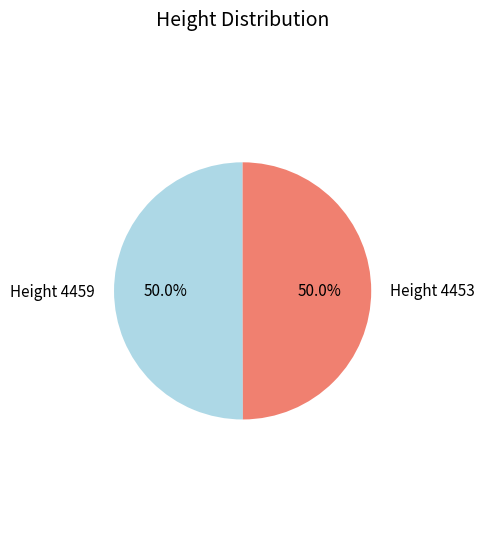

Is the sum of Height 4459 and Height 4453 greater than half?

Yes